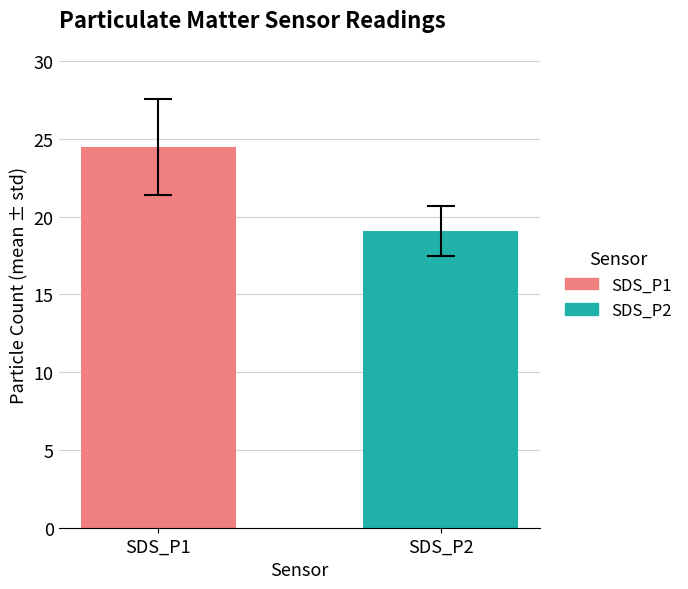

What is the minimum value shown in the chart?

19.1